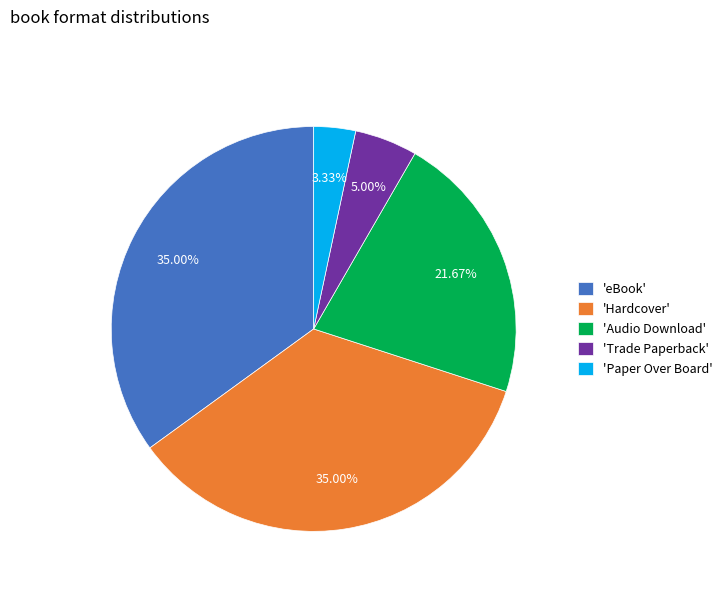

Does any single category account for the majority?

No